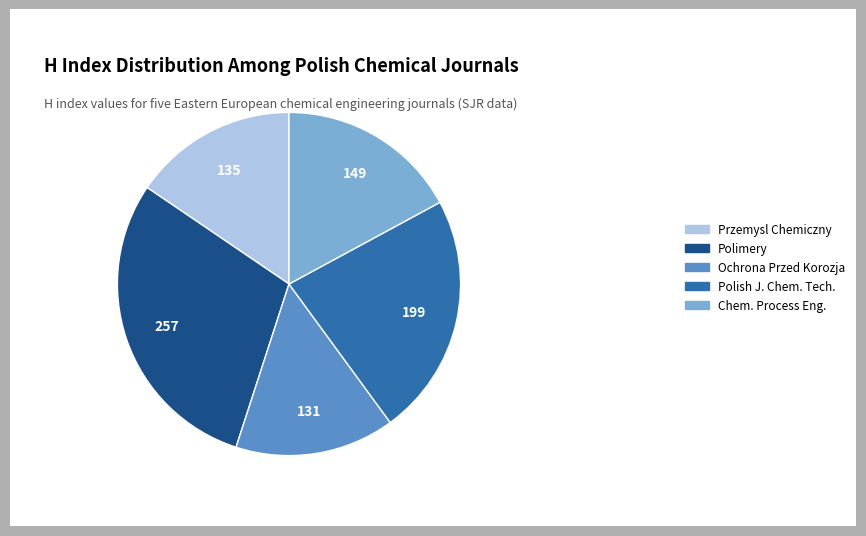

How many slices are in this pie chart?

5